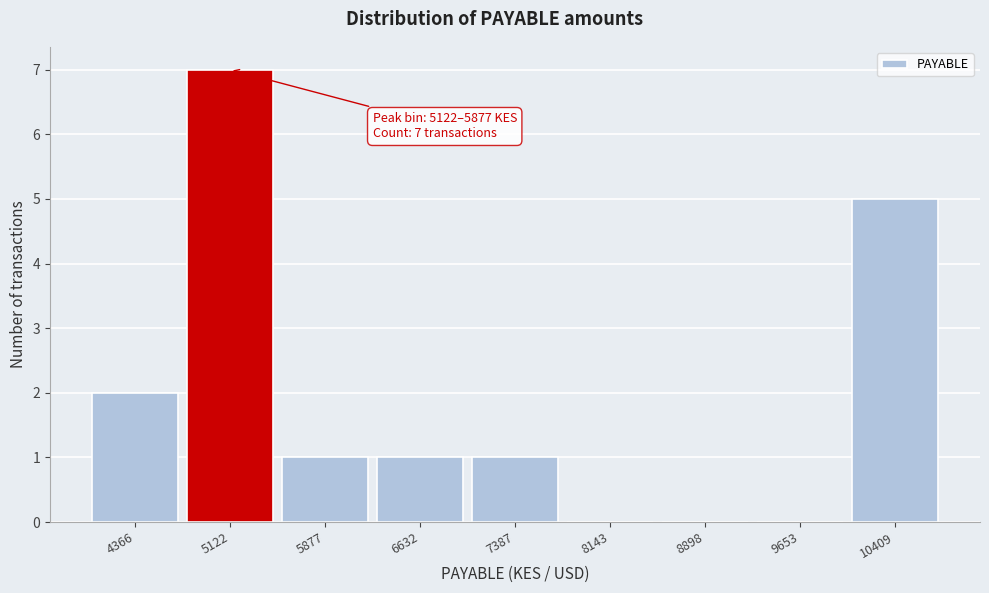

Reading right to left, list all the values displayed in this chart.

10409=5	9653=0	8898=0	8143=0	7387=1	6632=1	5877=1	5122=7	4366=2